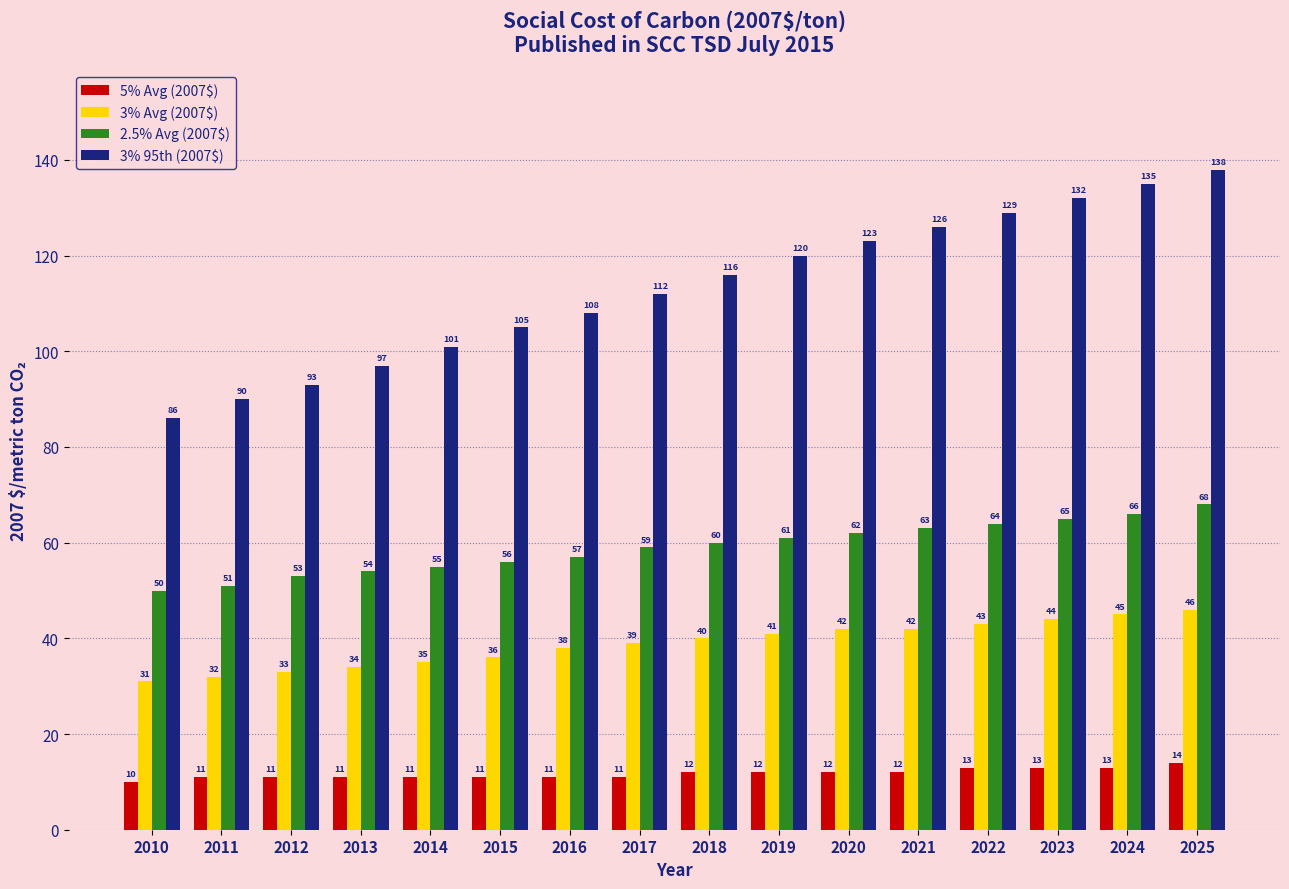

Which series has the widest spread of values?

3% 95th (2007$)